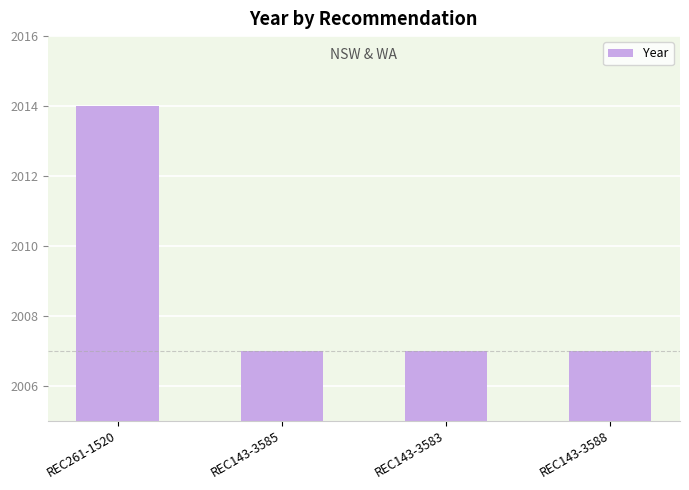

How many series are shown in this chart?

1